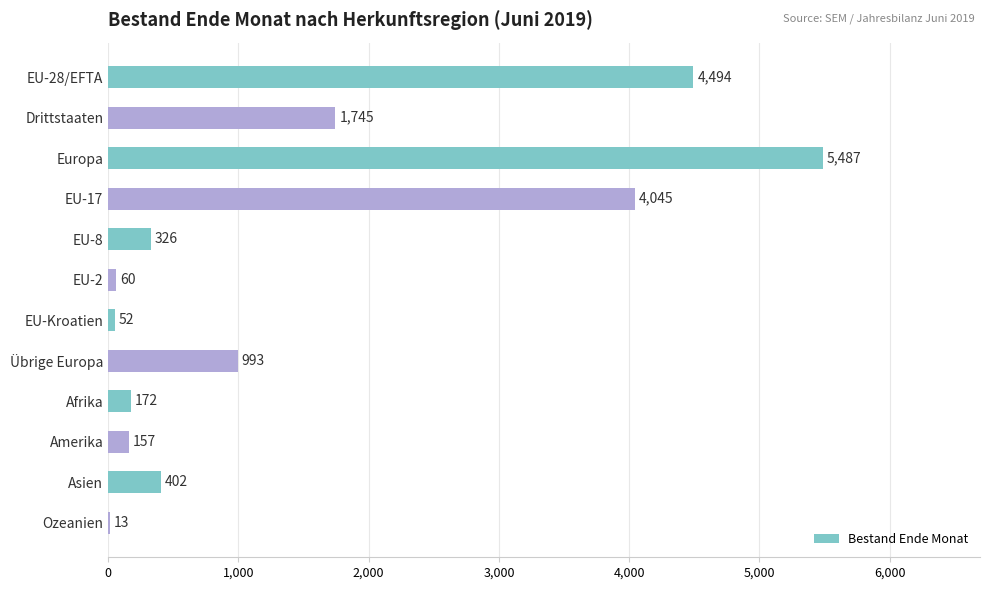

What is the sum of the values at EU-8 and EU-Kroatien?

378